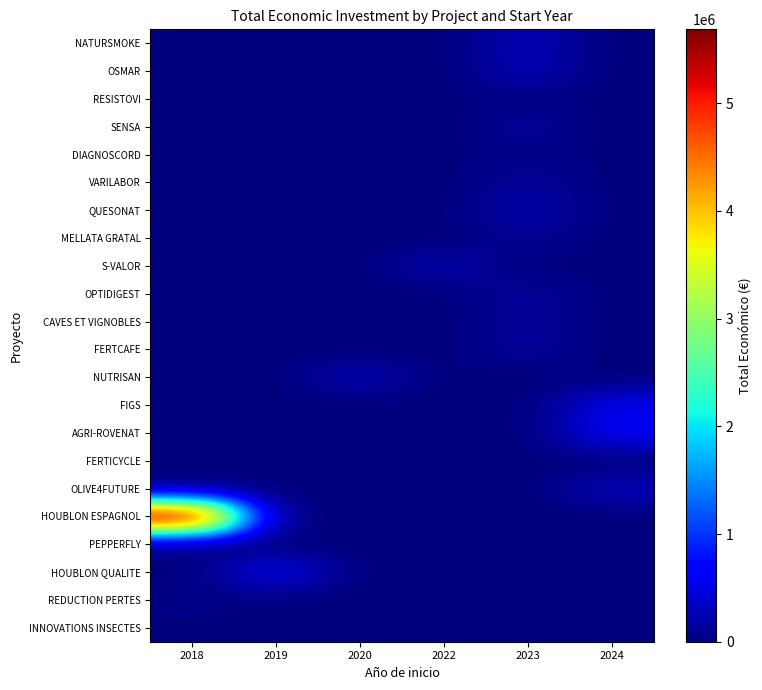

List the series in order of their peak value, highest first.

HOUBLON ESPAGNOL, AGRI-ROVENAT, HOUBLON QUALITE, FIGS, OLIVE4FUTURE, NATURSMOKE, NUTRISAN, OSMAR, S-VALOR, QUESONAT, SENSA, VARILABOR, OPTIDIGEST, CAVES ET VIGNOBLES, FERTCAFE, MELLATA GRATAL, DIAGNOSCORD, REDUCTION PERTES, RESISTOVI, INNOVATIONS INSECTES, PEPPERFLY, FERTICYCLE